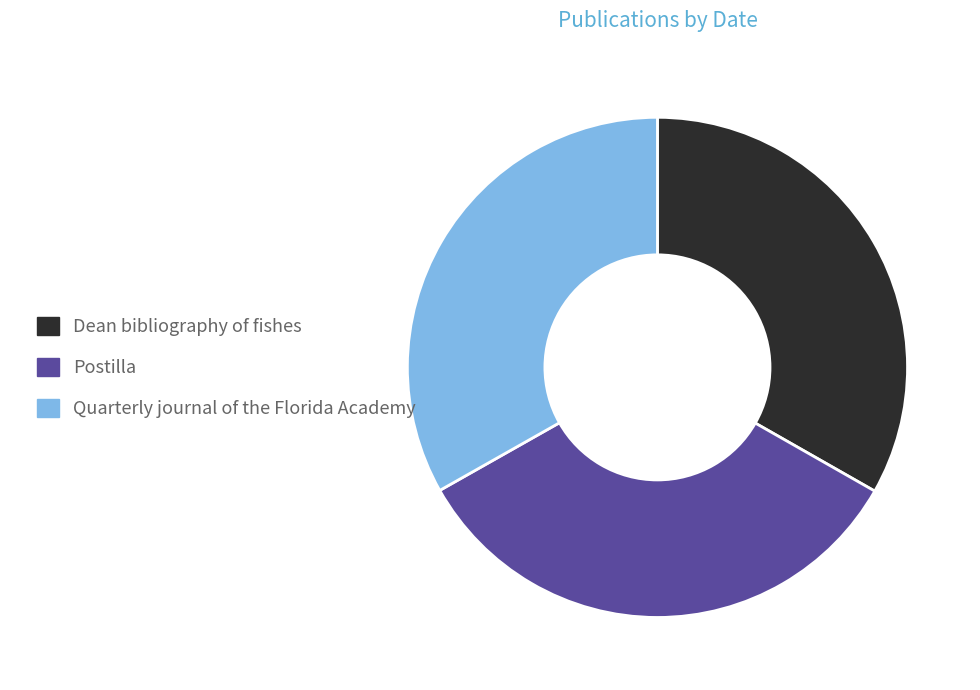

How many slices are in this pie chart?

3